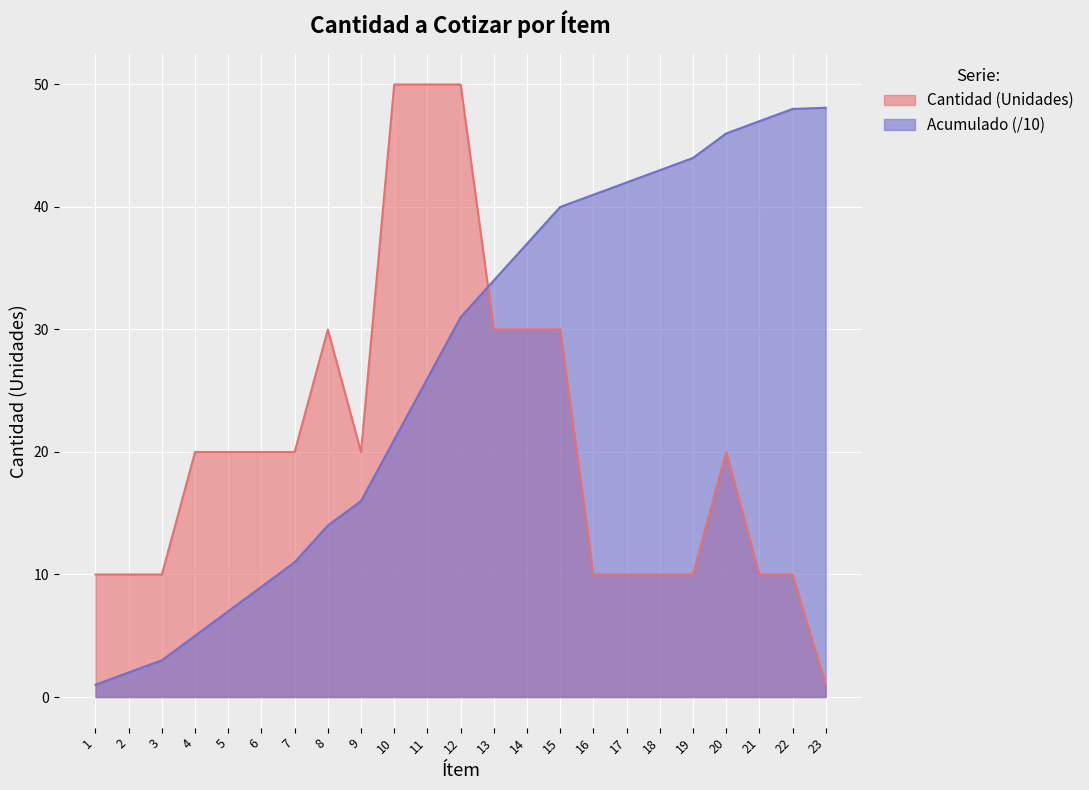

Reading left to right, extract all data points from this chart.

Cantidad (Unidades): 10.0	10.0	10.0	20.0	20.0	20.0	20.0	30.0	20.0	50.0	50.0	50.0	30.0	30.0	30.0	10.0	10.0	10.0	10.0	20.0	10.0	10.0	1.0
Cantidad Acumulada: 1.0	2.0	3.0	5.0	7.0	9.0	11.0	14.0	16.0	21.0	26.0	31.0	34.0	37.0	40.0	41.0	42.0	43.0	44.0	46.0	47.0	48.0	48.1